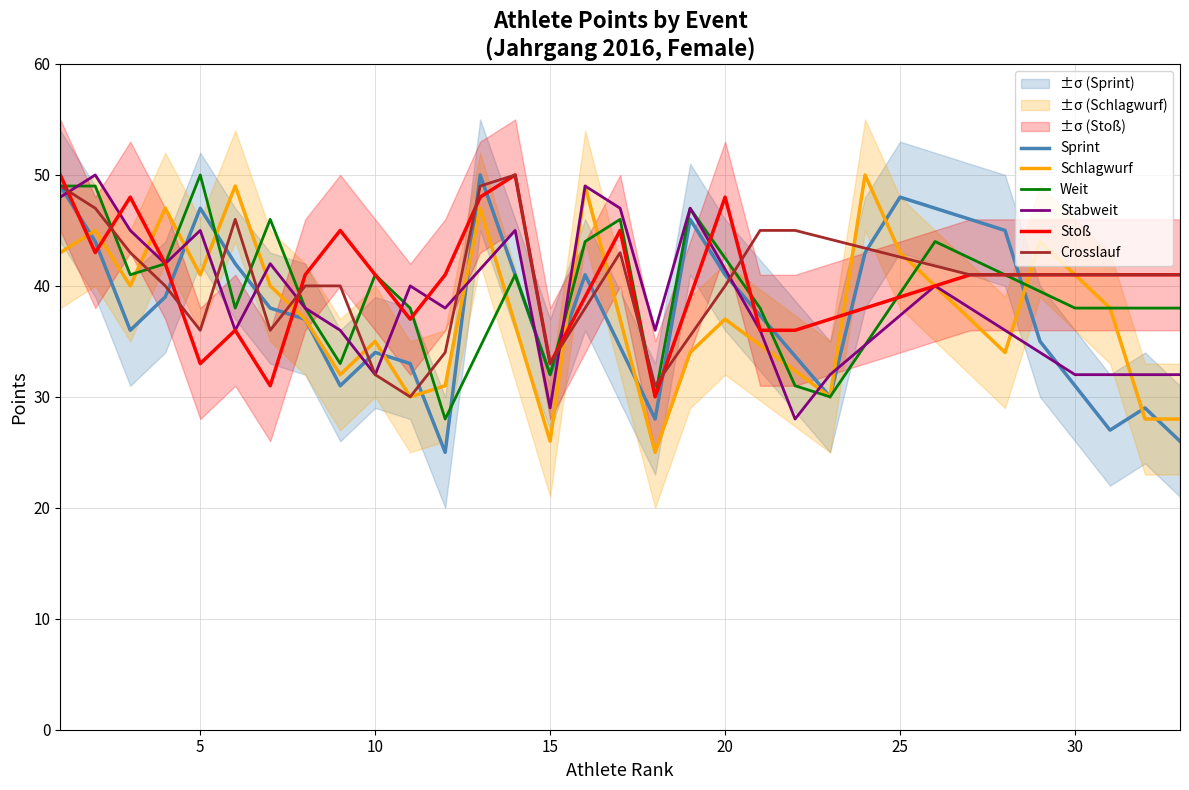

What is the lowest value of the Schlagwurf series?

25.0